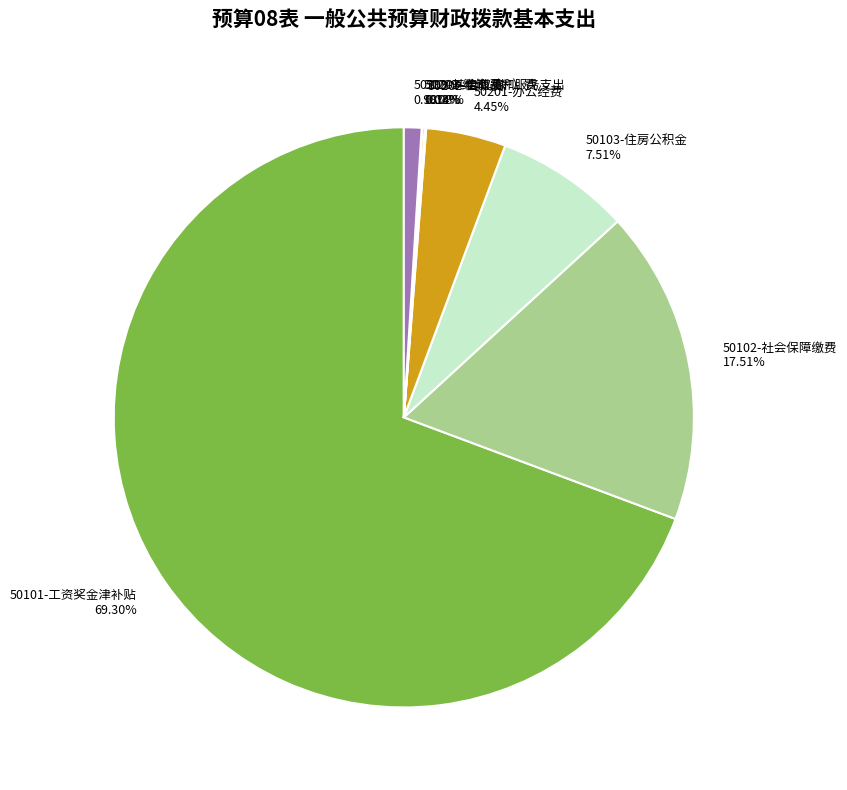

Is the sum of 50201-办公经费 and 50299-其他商品和服务支出 greater than half?

No